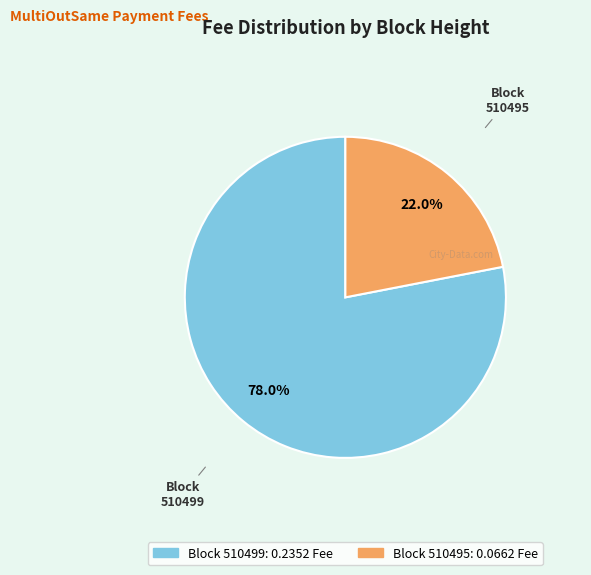

Count the number of slices in the pie.

2